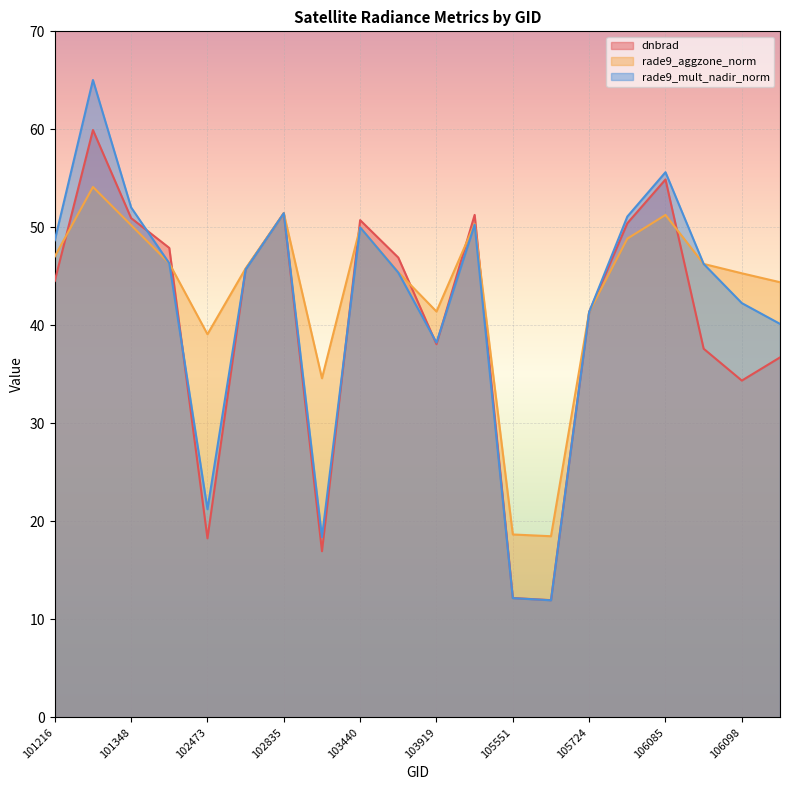

What is the total value across all series at 103557?

137.7